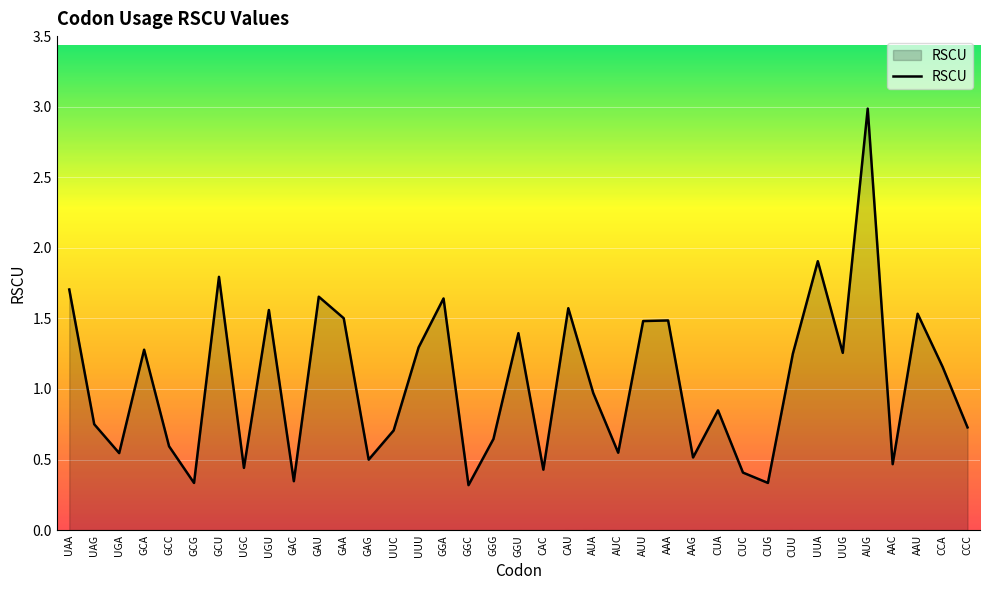

What is the maximum value shown in the chart?

3.0